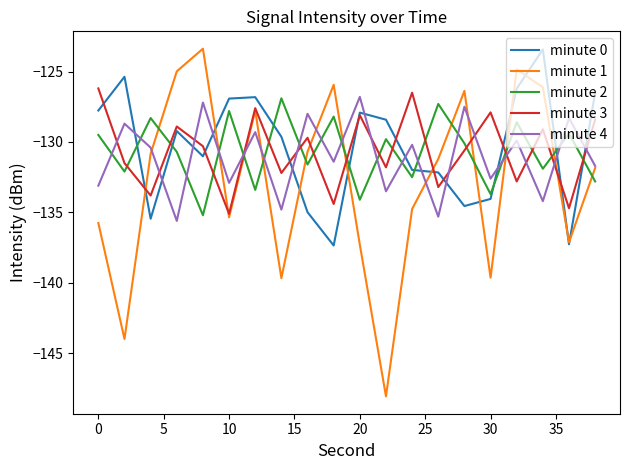

How many times do minute 4 and minute 3 cross each other?

12